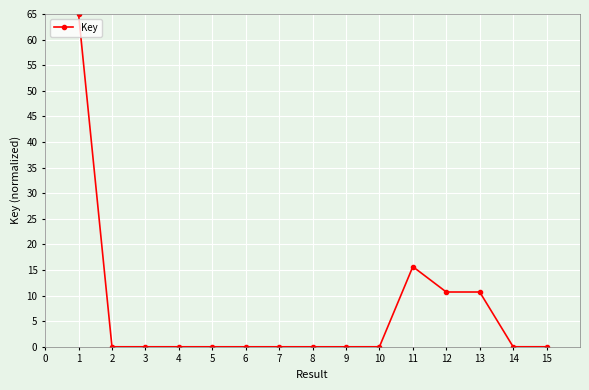

True or false: there are more than 2 points higher than both neighbors.

True